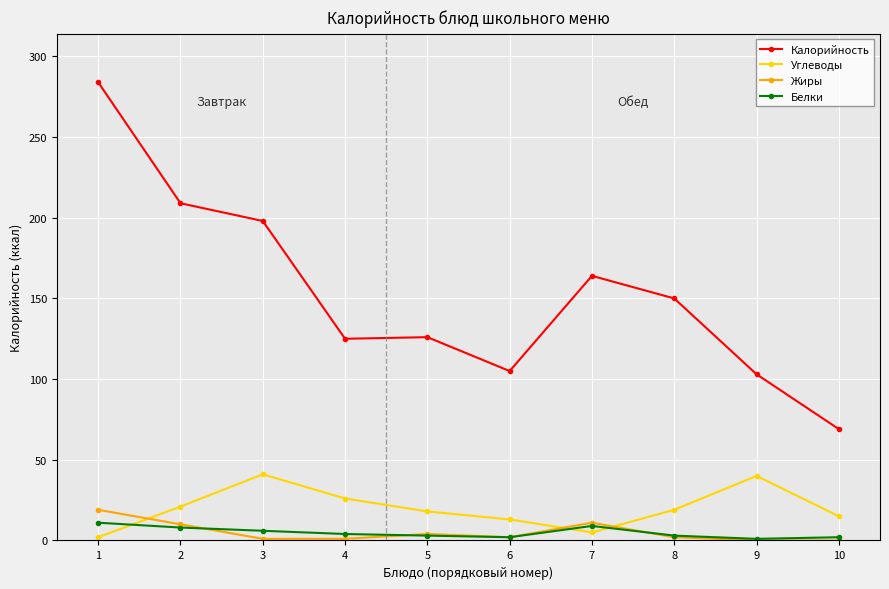

Where does the Калорийность series first go above 150?

1